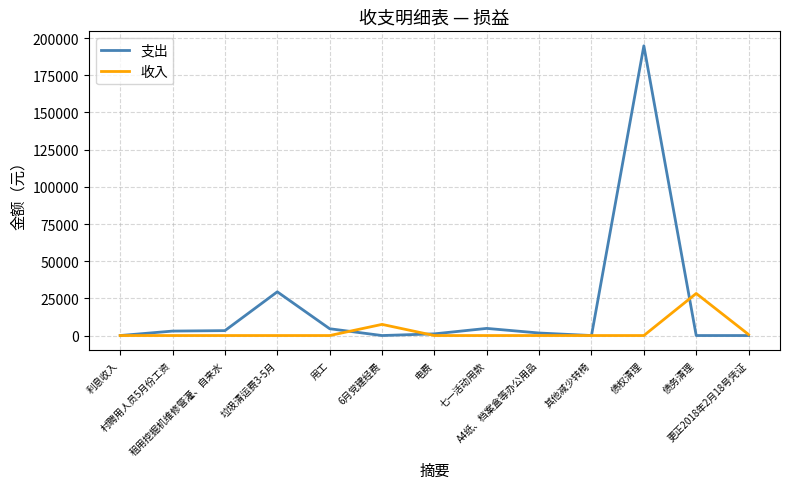

Which series has the largest total across all categories?

支出